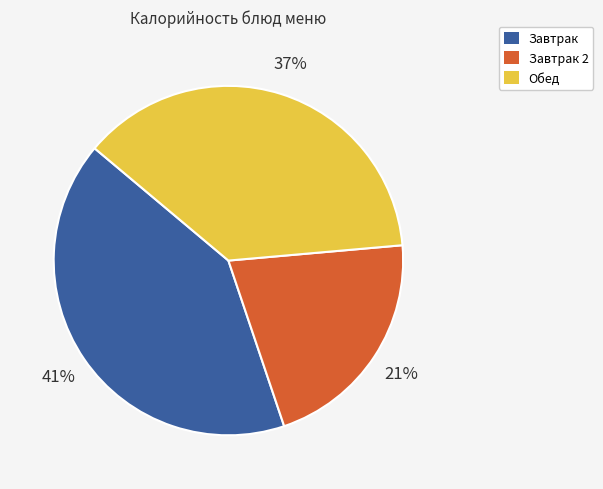

Is there a majority slice in this chart?

No